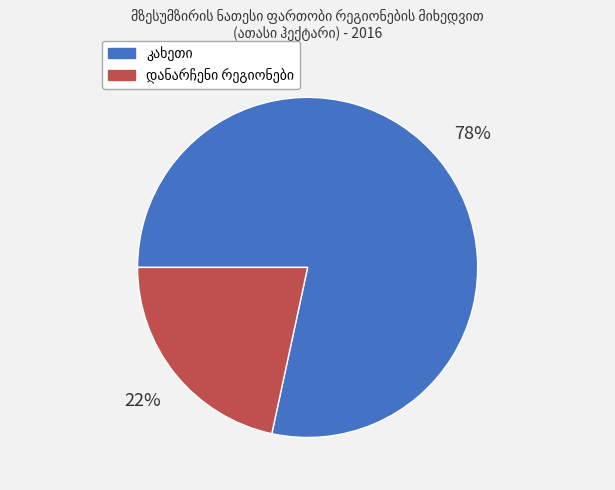

Is there any slice that represents more than half of the pie?

Yes